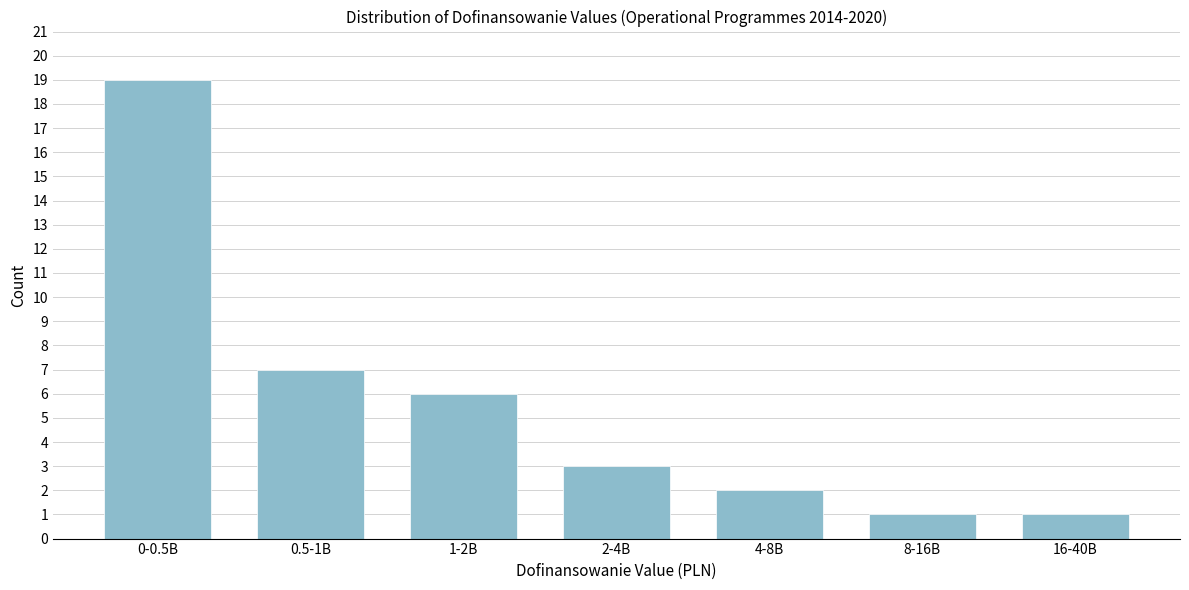

Reading left to right, transcribe all the data shown in this chart.

0-0.5B=19	0.5-1B=7	1-2B=6	2-4B=3	4-8B=2	8-16B=1	16-40B=1